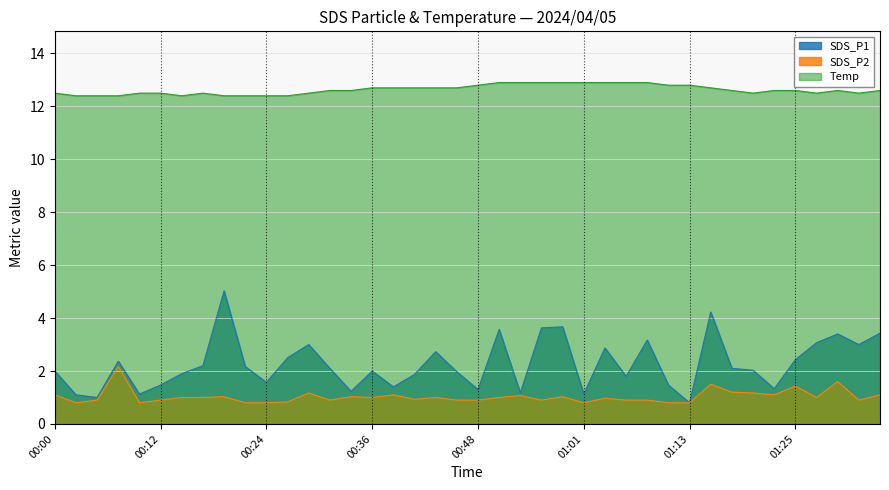

True or false: SDS_P2 has more than 2 interior local peaks.

True